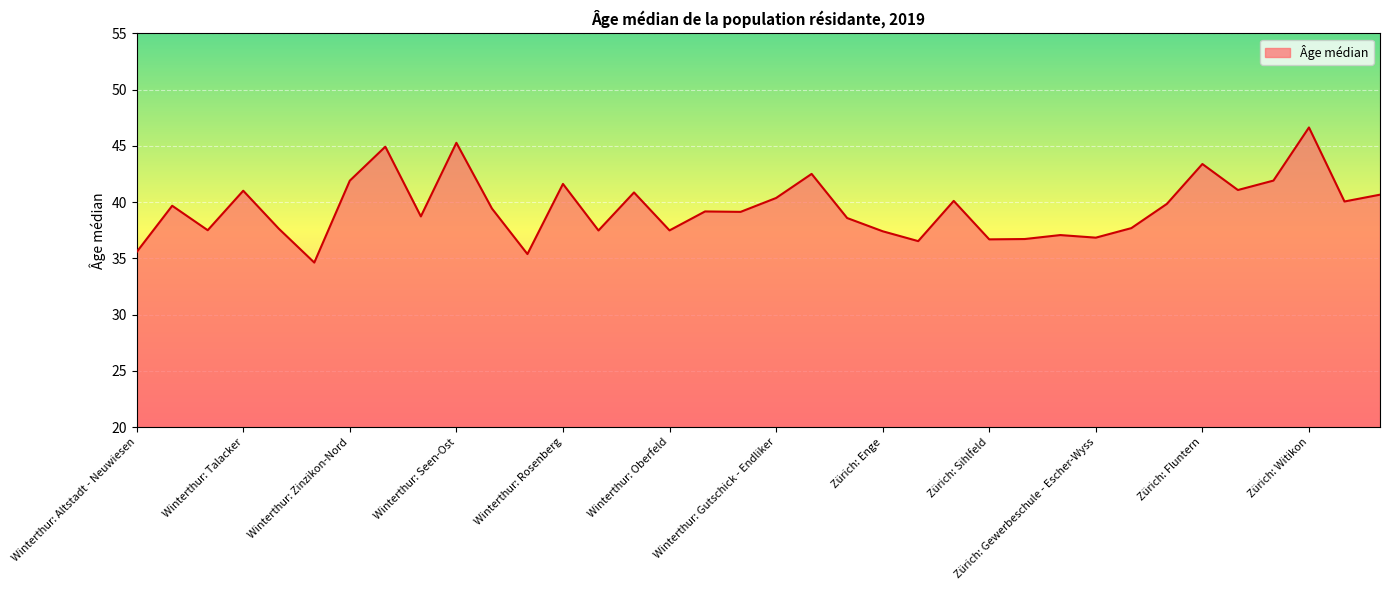

What is the smallest value displayed?

34.6